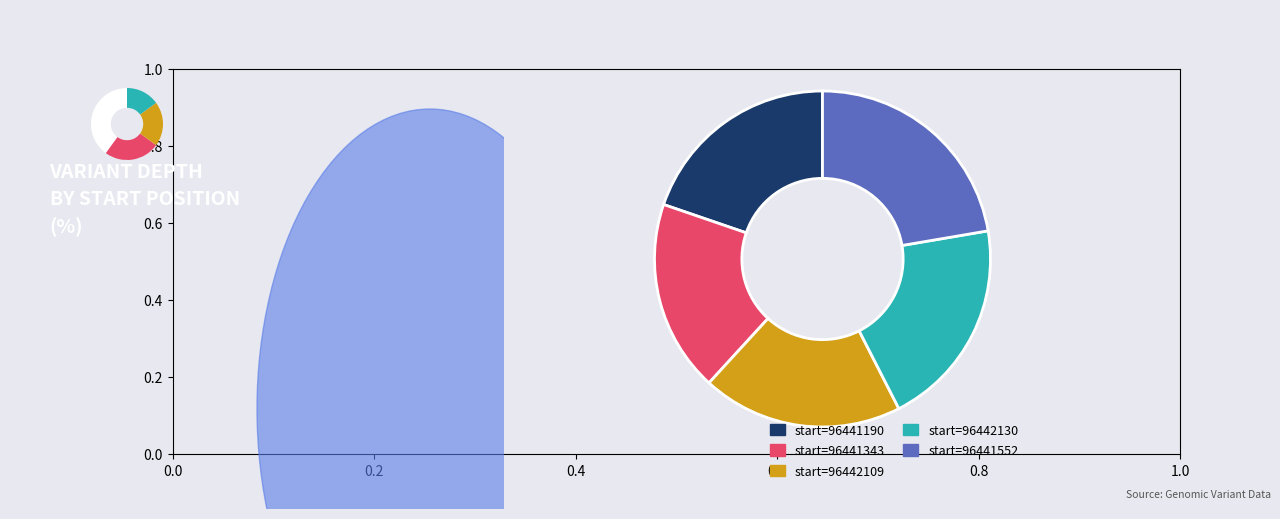

To the nearest percent, what is the average slice percentage?

20%